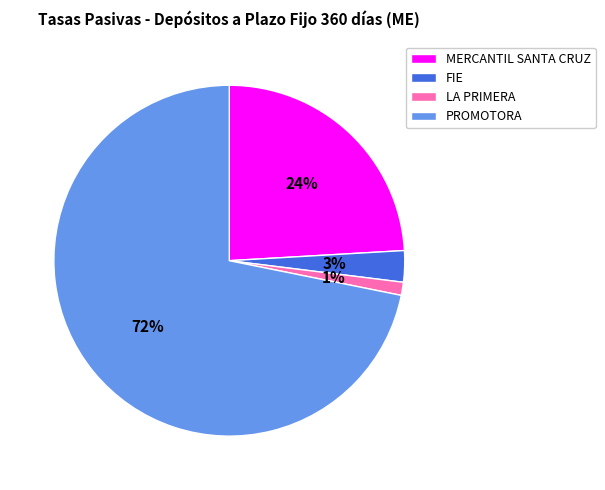

Is the sum of MERCANTIL SANTA CRUZ and PROMOTORA greater than half?

Yes